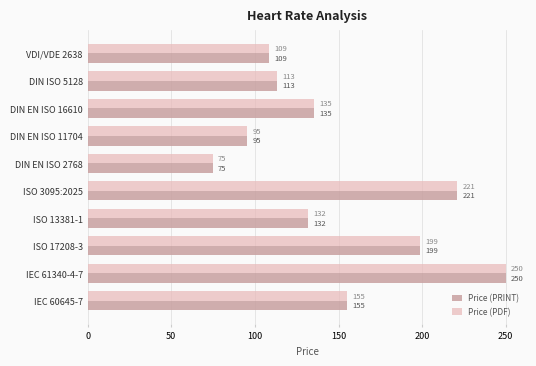

The Price (PRINT) series shows 75.0 at DIN EN ISO 2768. True or false?

True